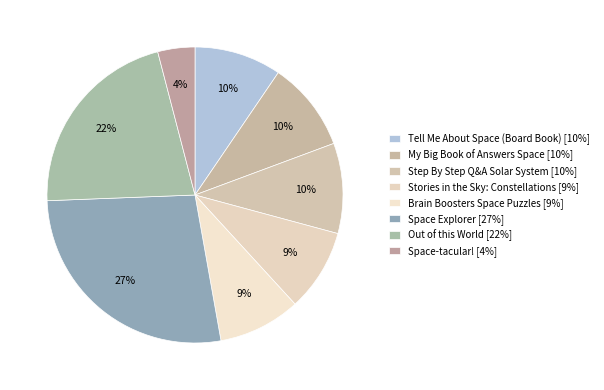

How many slices are in this pie chart?

8